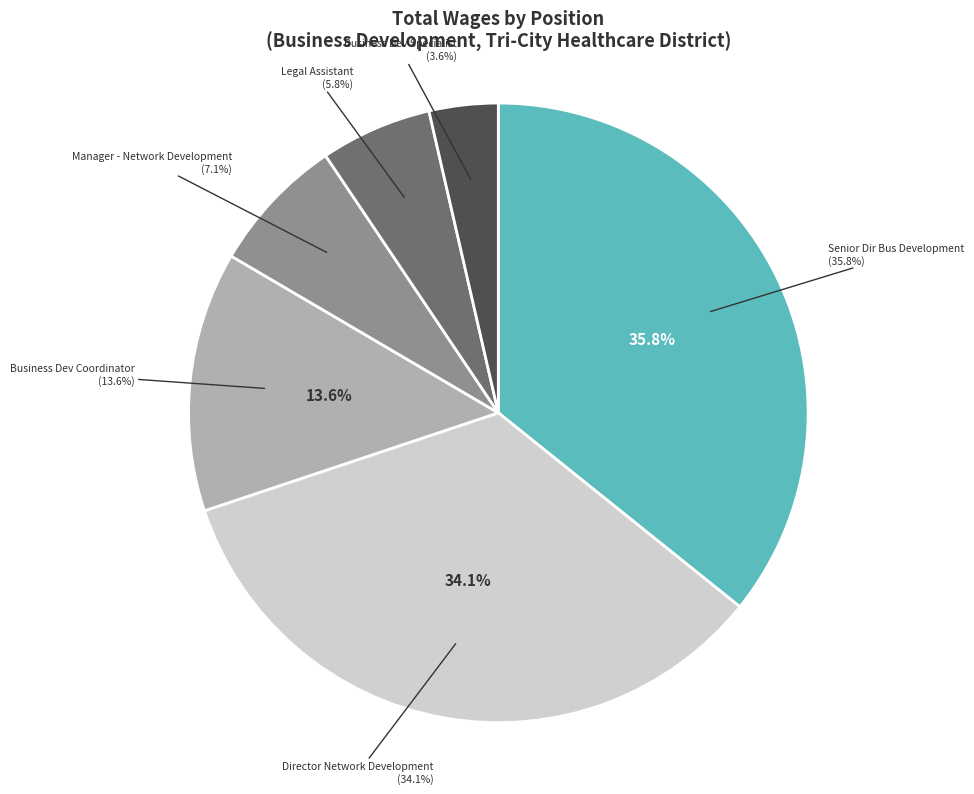

Is Senior Dir Bus Development the majority of the pie?

No